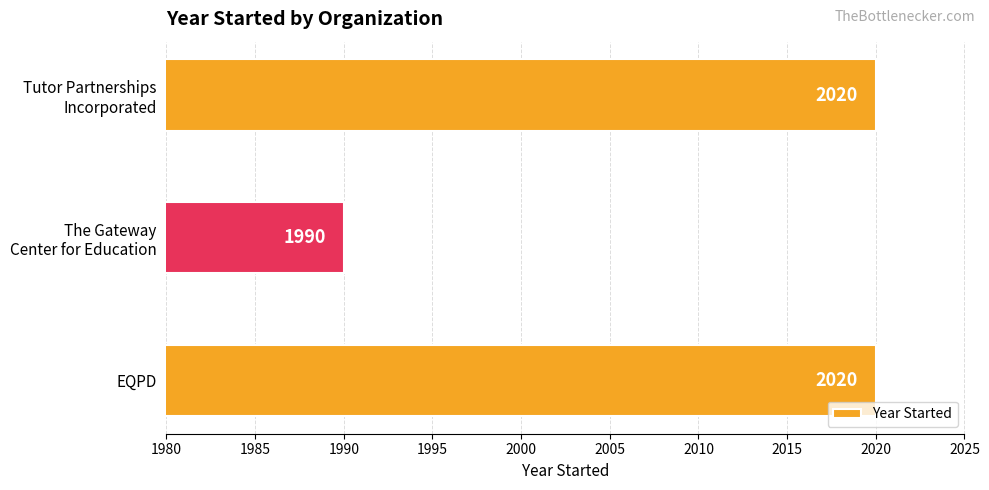

How many data points does each series have?

3